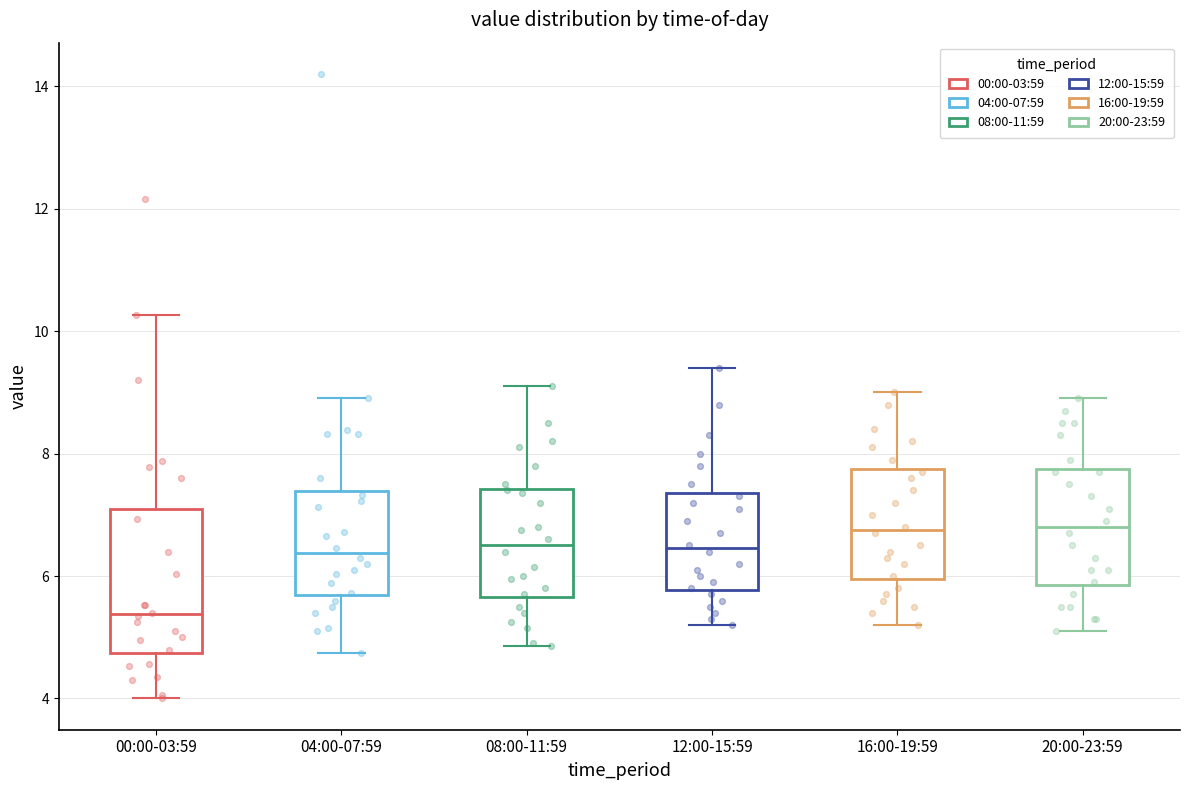

Where is the lower edge of the box for 04:00-07:59 on the y-axis? The values are not printed on the chart, so give them approximately, as read against the axis.

5.6